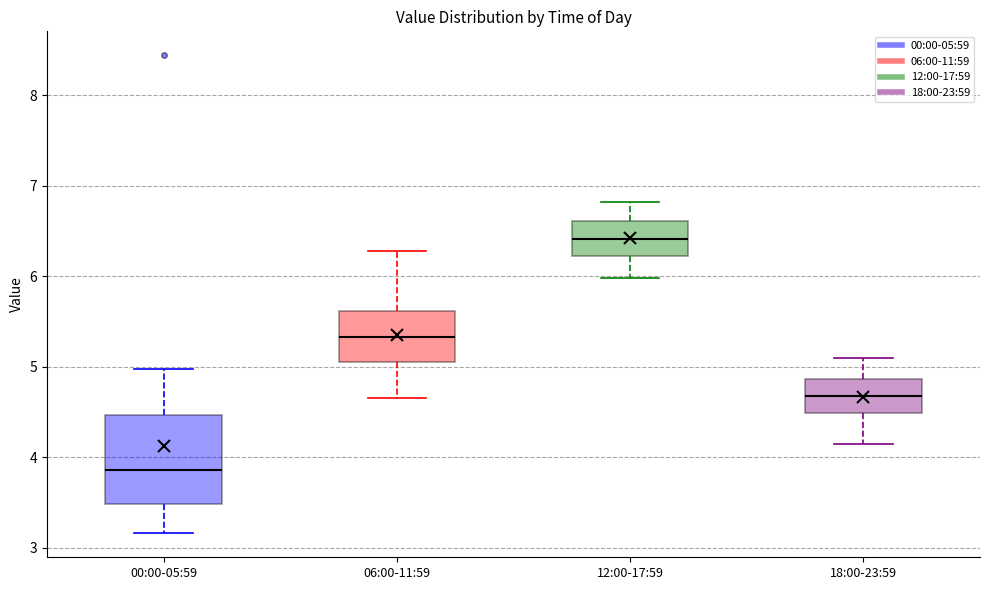

Reading left to right, read every box against the y-axis: the position of its median line, the range the box covers, and the ends of its whiskers. The values are not printed on the chart, so give them approximately, as read against the axis.

00:00-05:59: median 3.9, box 3.5 to 4.5, whiskers 3.2 to 5.0
06:00-11:59: median 5.3, box 5.1 to 5.6, whiskers 4.7 to 6.3
12:00-17:59: median 6.4, box 6.2 to 6.6, whiskers 6.0 to 6.8
18:00-23:59: median 4.7, box 4.5 to 4.9, whiskers 4.2 to 5.1